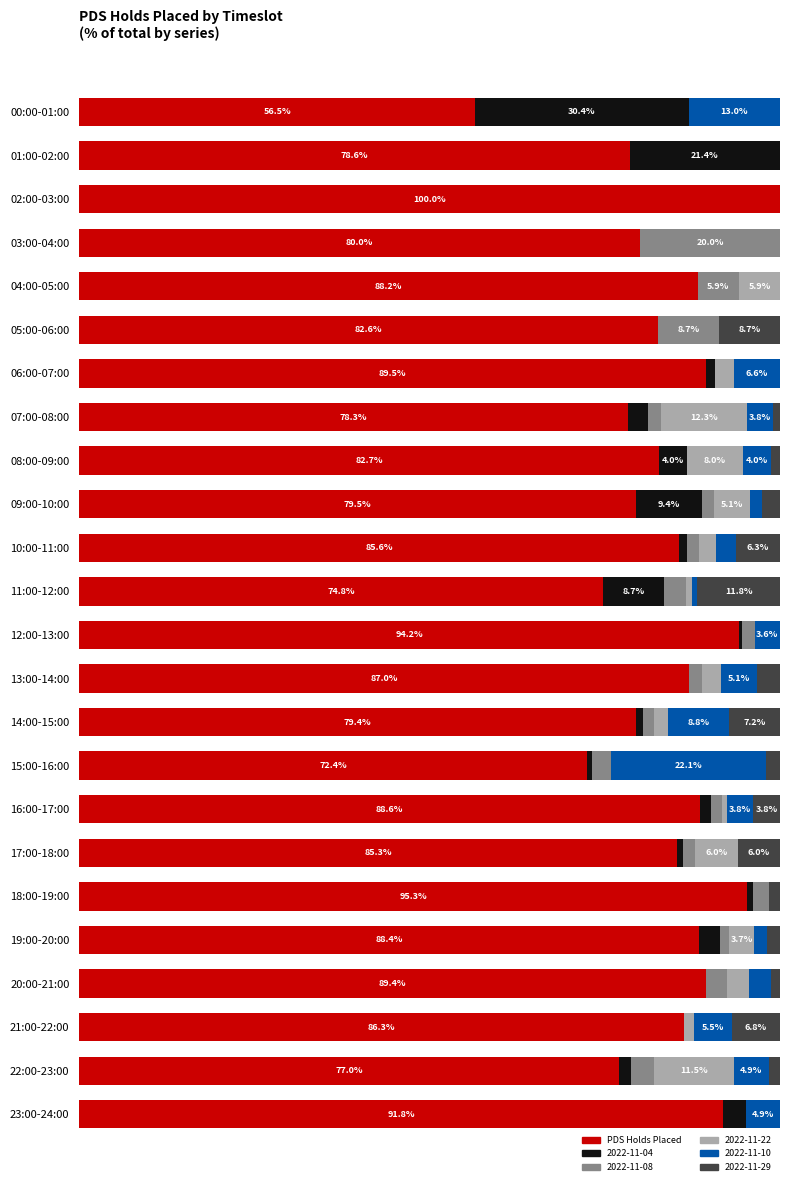

What are all the series names shown in the legend?

PDS Holds Placed, 2022-11-04, 2022-11-08, 2022-11-22, 2022-11-10, 2022-11-29